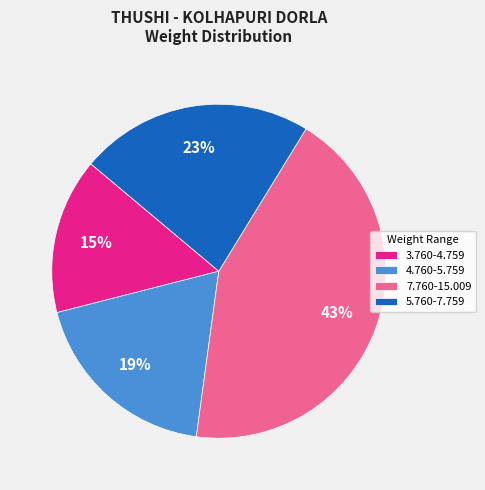

Between 3.760-4.759 and 4.760-5.759, which is larger?

4.760-5.759